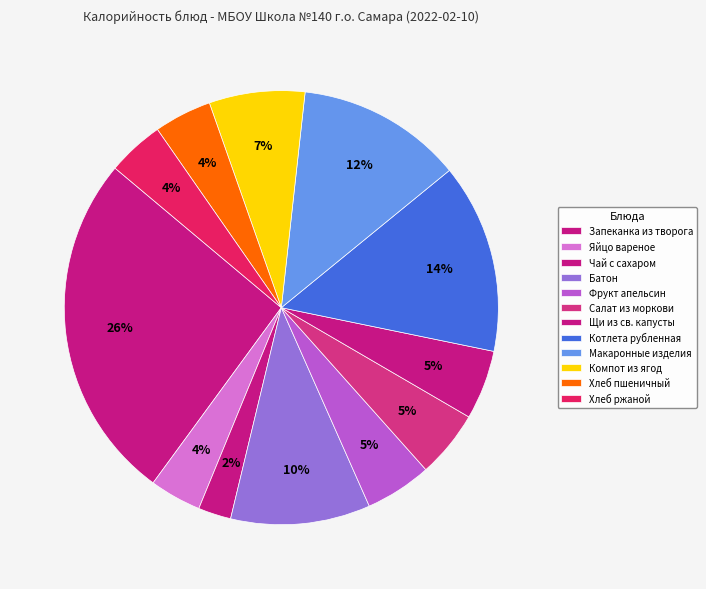

Approximately how many times larger is the value at Чай с сахаром compared to Фрукт апельсин?

0.5